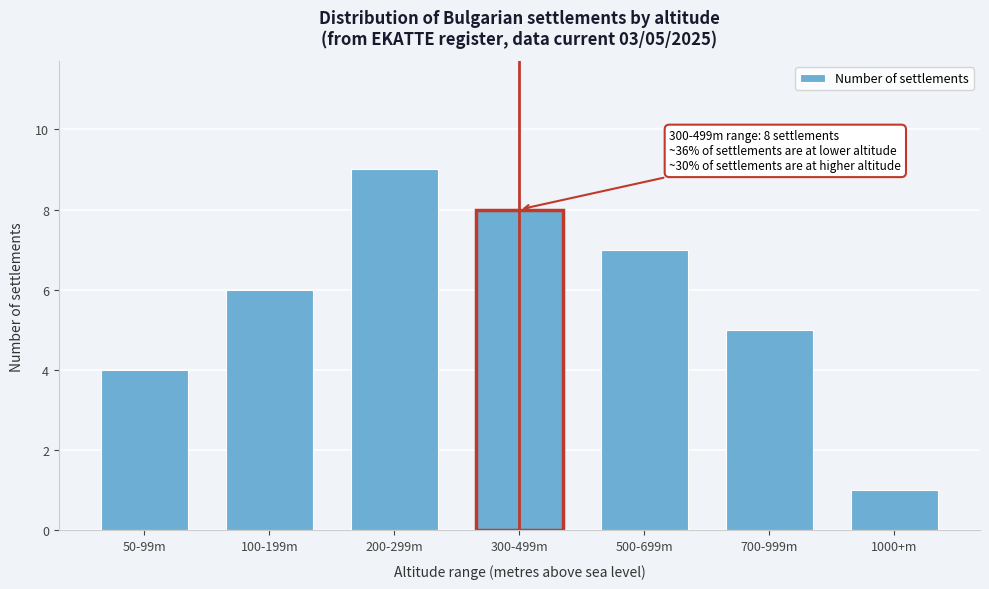

Reading right to left, transcribe all the data shown in this chart.

1	5	7	8	9	6	4